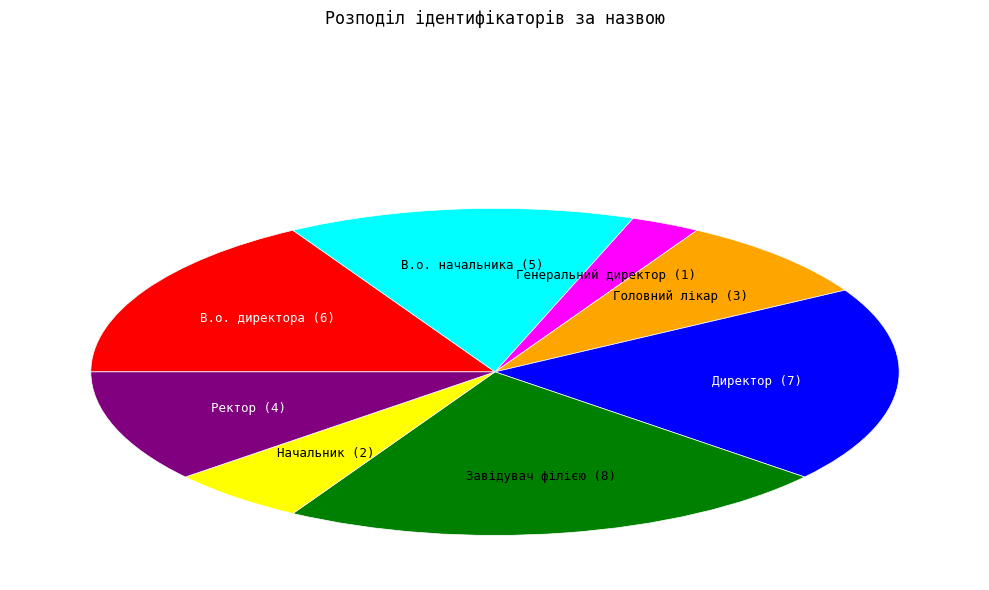

Is the sum of В.о. директора and Ректор greater than half?

No